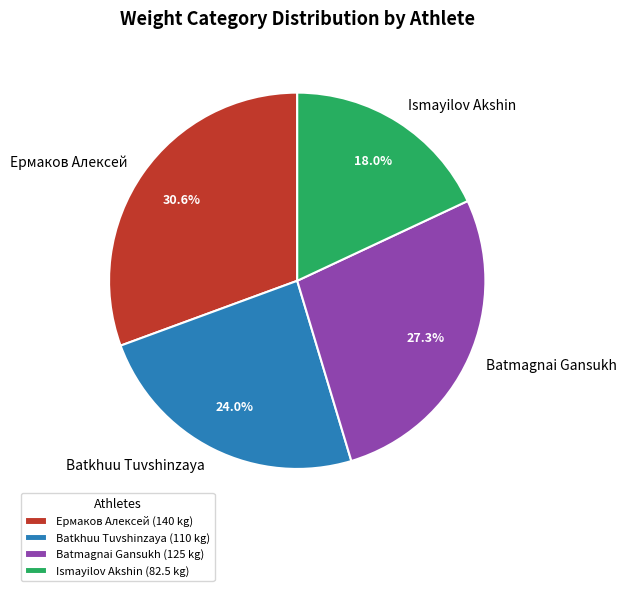

Is it true that Ермаков Алексей is 41% of the pie?

False